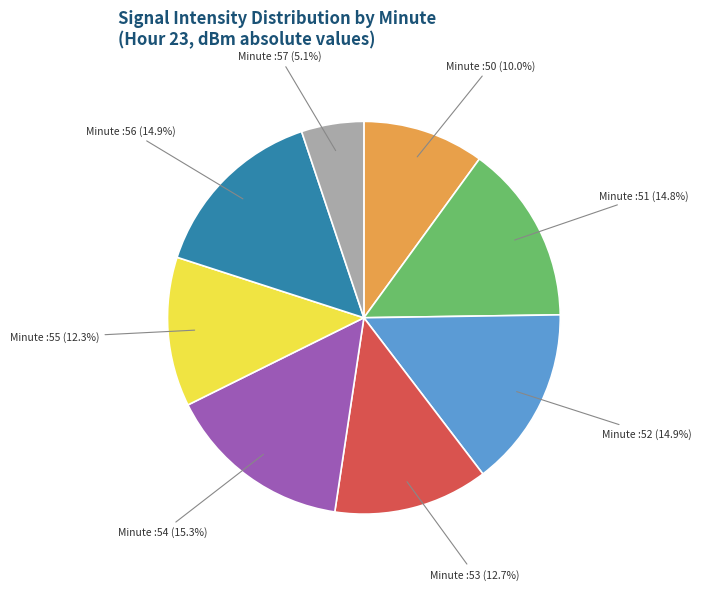

Is there a majority slice in this chart?

No